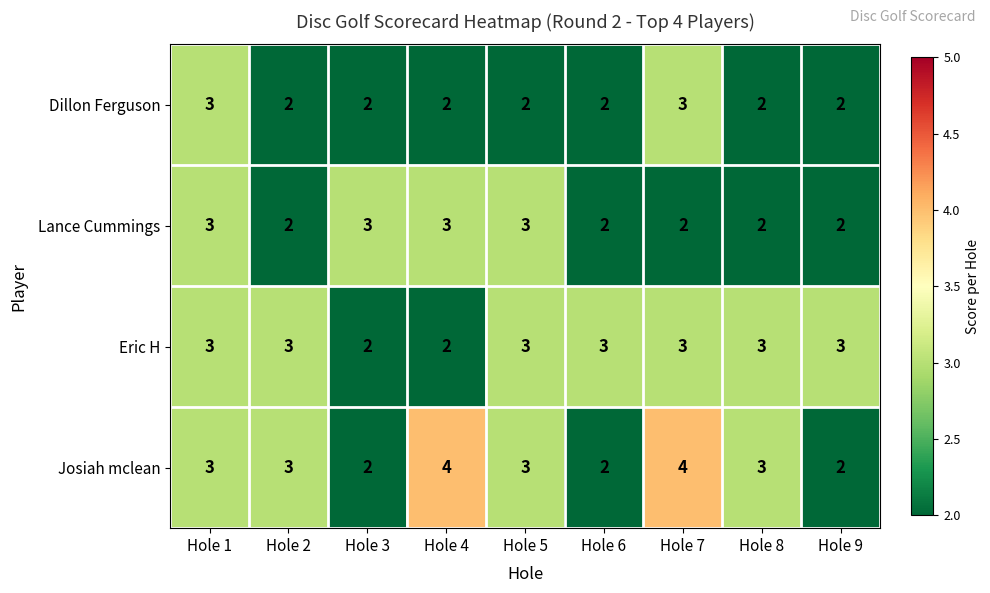

What is the average value of the Eric H series?

3